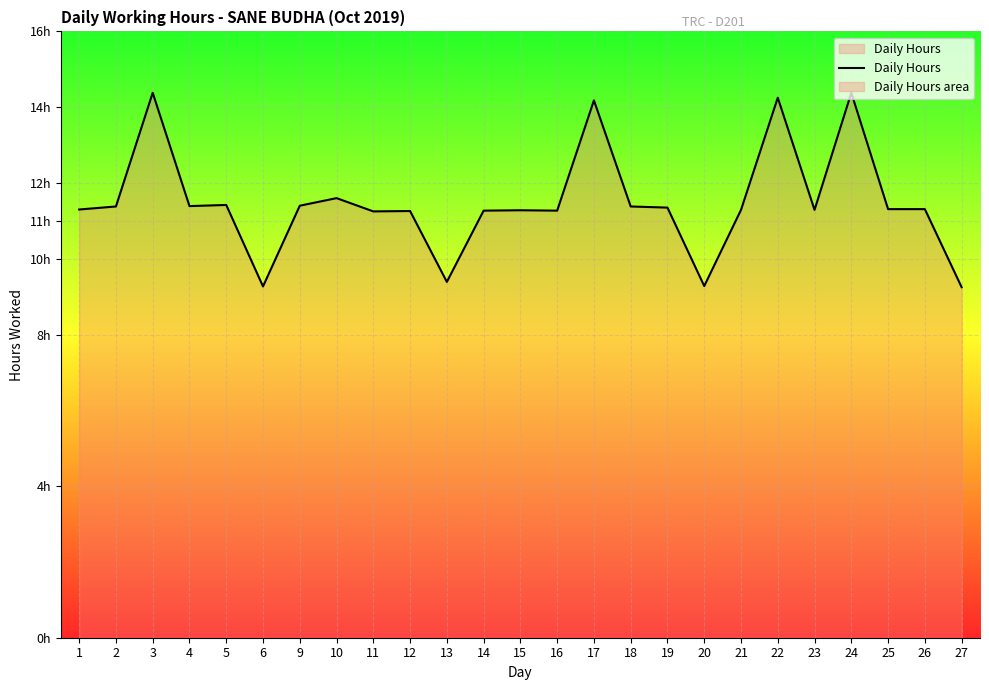

Does the chart have visible grid lines?

Yes